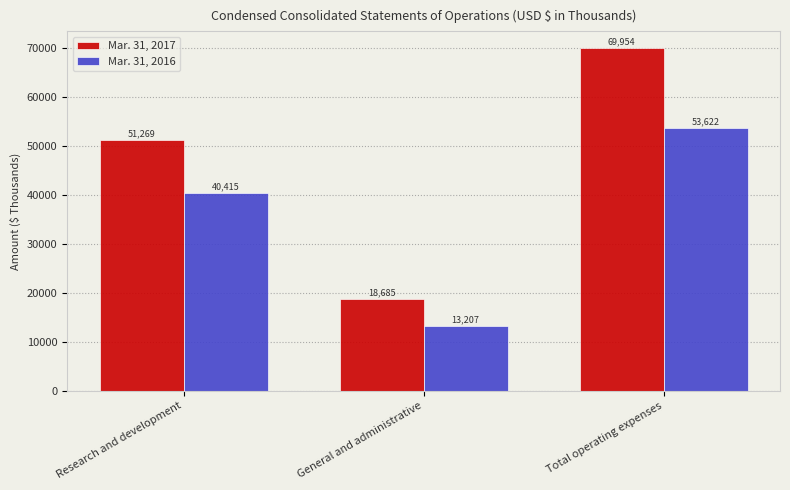

What is the difference between the Mar. 31, 2016 values at General and administrative and Total operating expenses?

40415